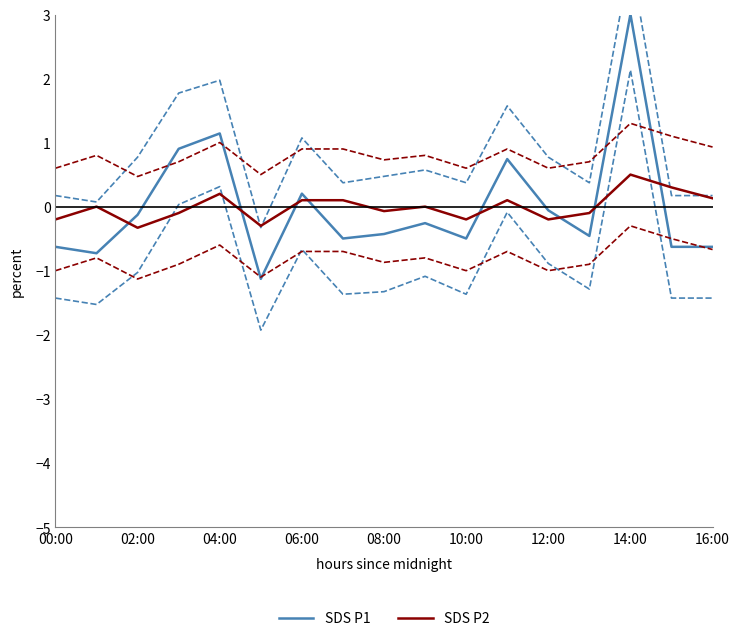

True or false: SDS_P2 upper CI has a value of 0.9 at 11.

True